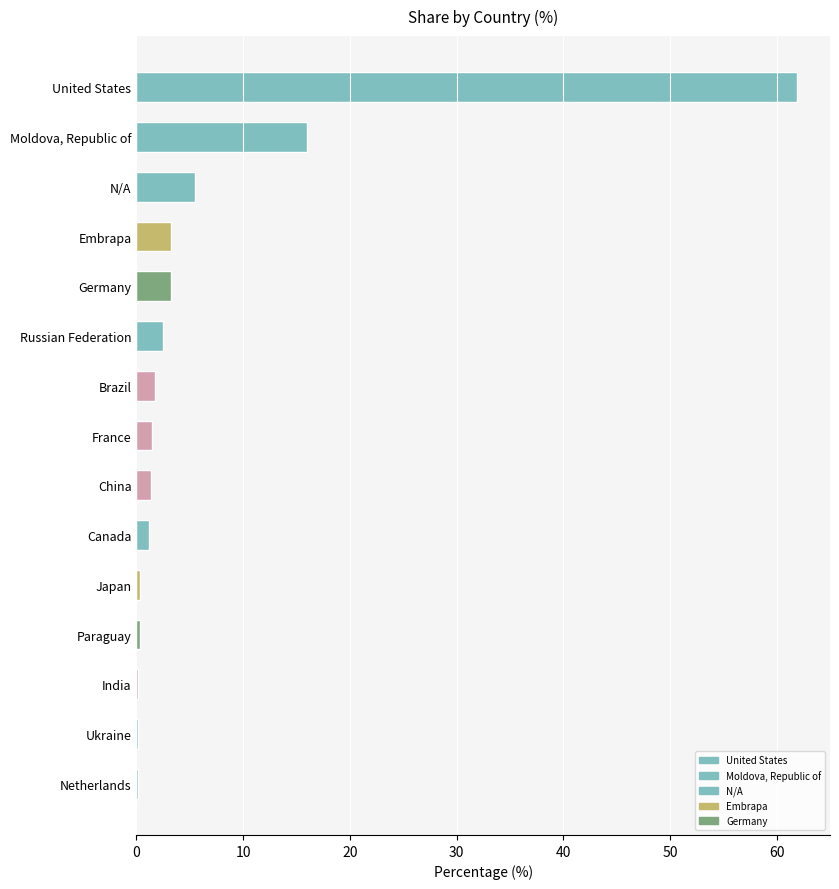

What is the sum of all values?

99.3